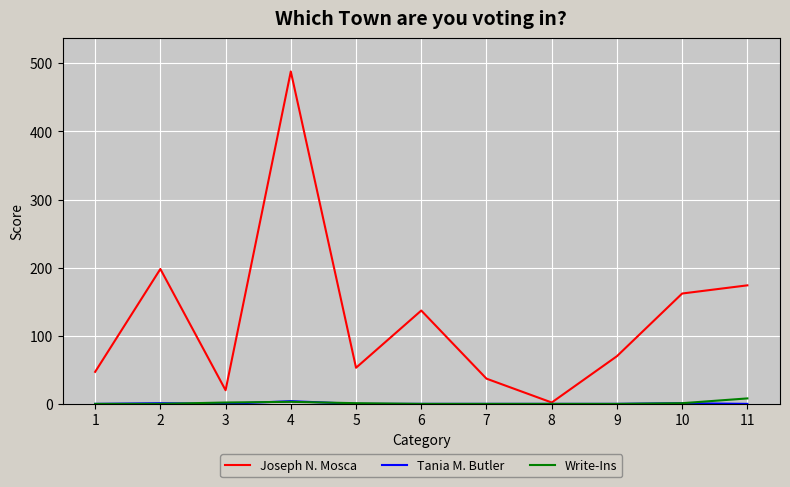

At which category is the sum across all series the highest?

4